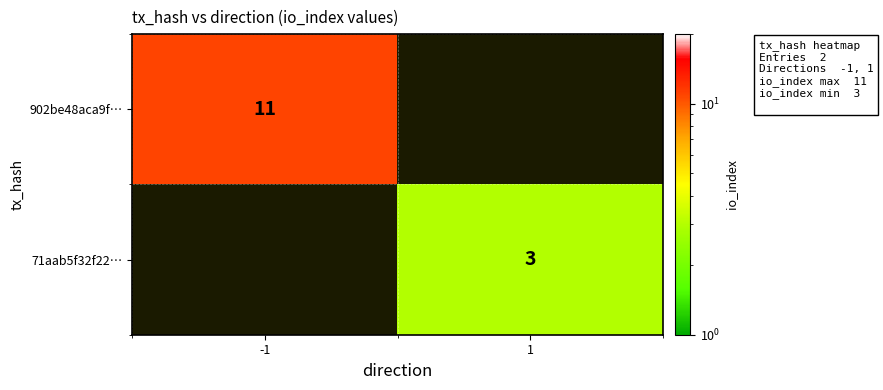

Is the value of 71aab5f32f22… at 1 greater than the value of 902be48aca9f… at -1?

No